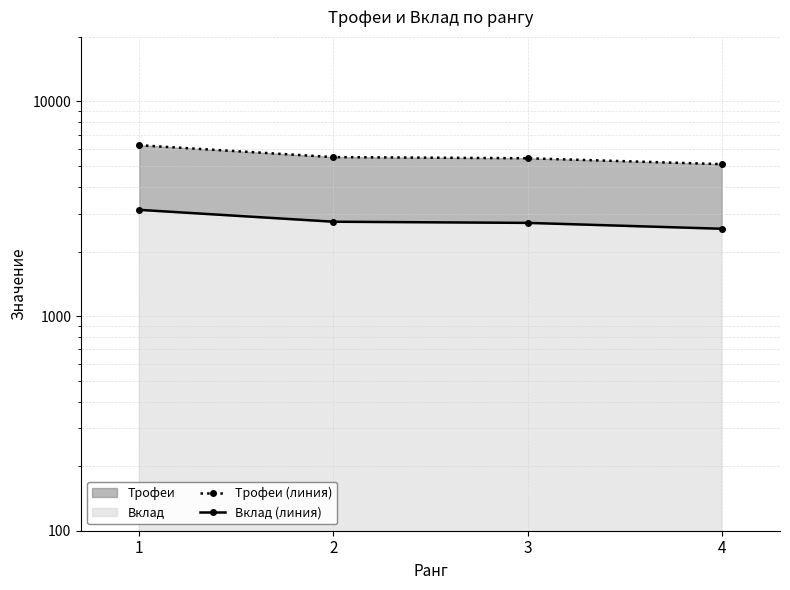

Reading right to left, what are all the values shown in this chart?

Трофеи (линия): 4=5106	3=5439	2=5506	1=6254
Вклад (линия): 4=2553	3=2719	2=2753	1=3127